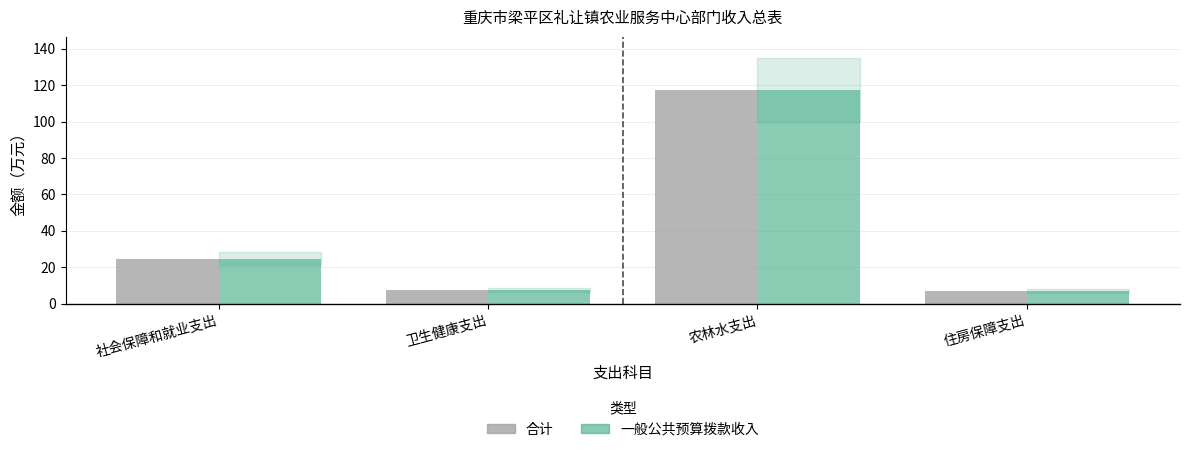

True or false: 合计 has a value of 78.9 at 农林水支出.

False